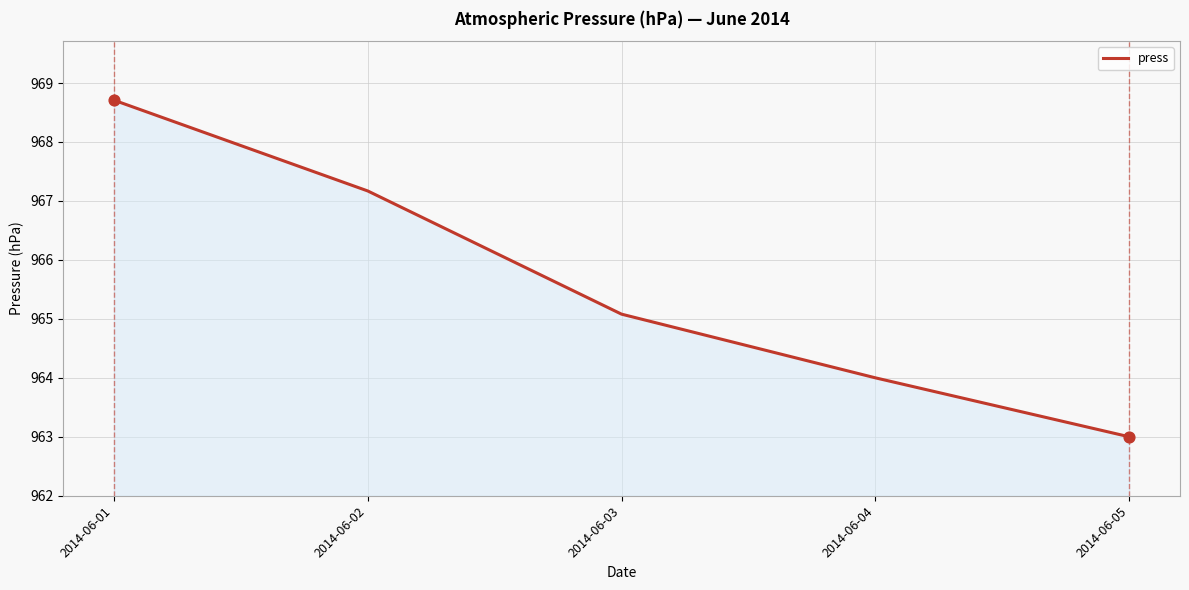

What is the ratio of the value at 2014-06-03 to the value at 2014-06-04?

1.0